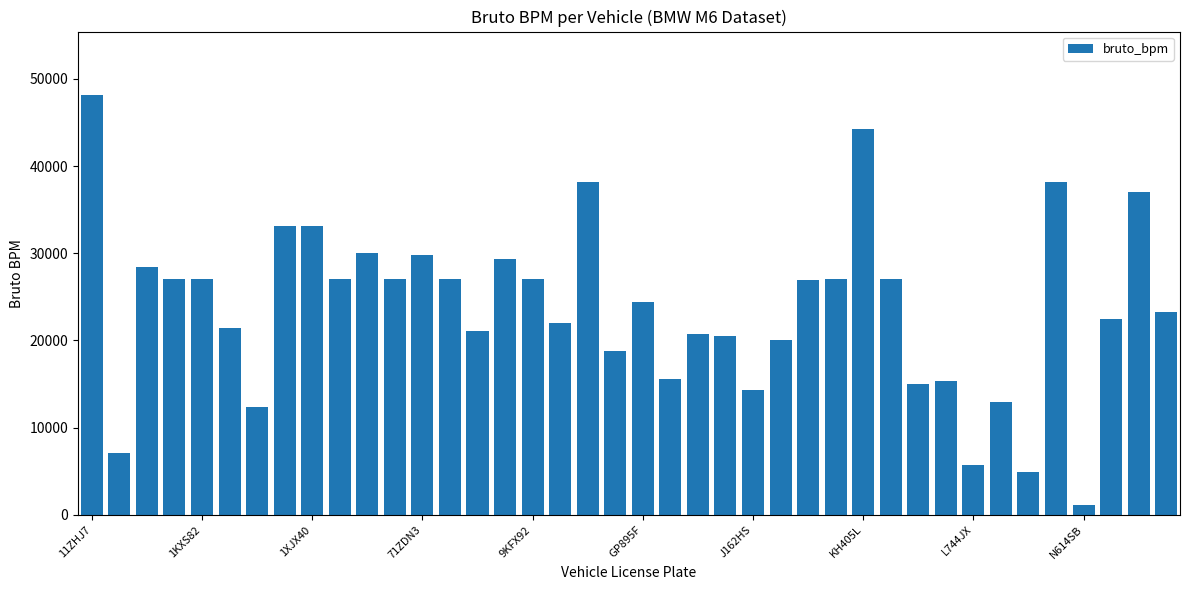

What is the difference between the maximum and second lowest values?

43250